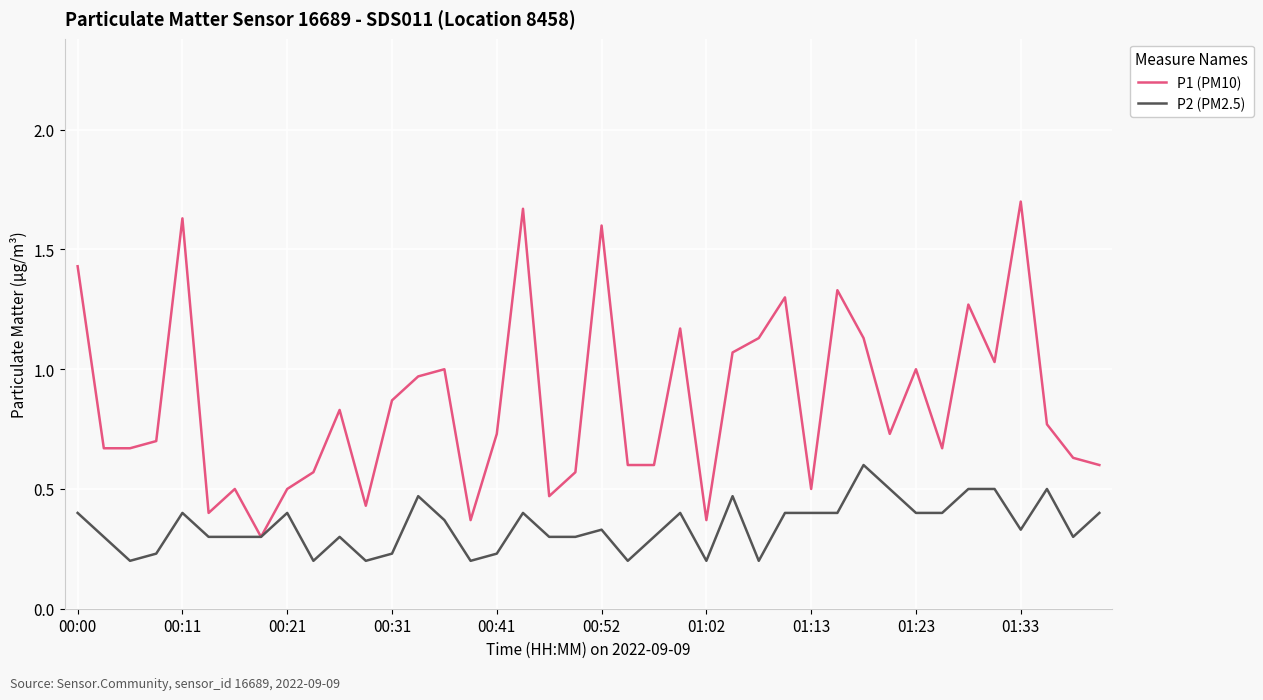

Rank the series by their maximum value, from highest to lowest.

P1 (PM10), P2 (PM2.5)